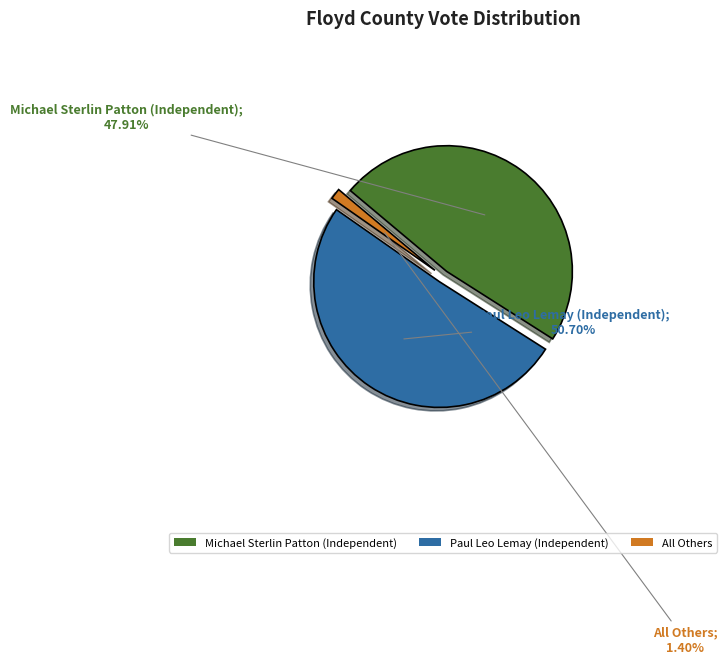

What is the change in value from Michael Sterlin Patton (Independent) to Paul Leo Lemay (Independent)?

+6